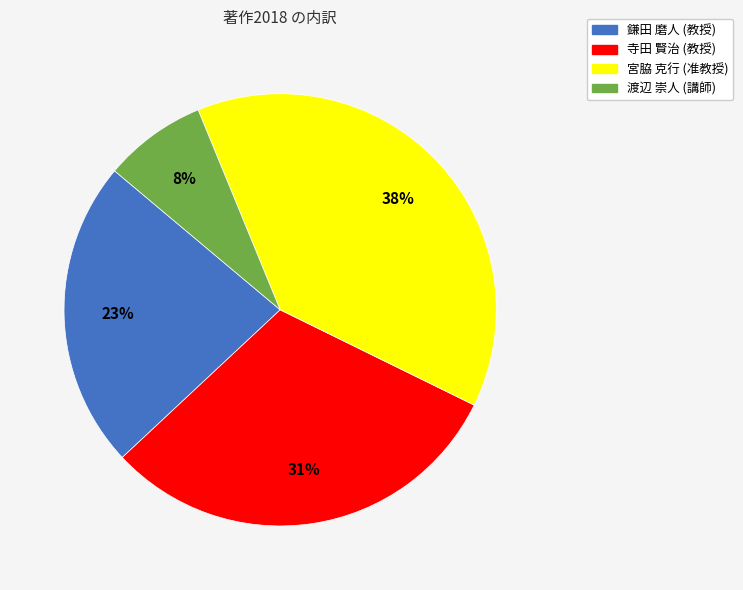

How many slices are in this pie chart?

4